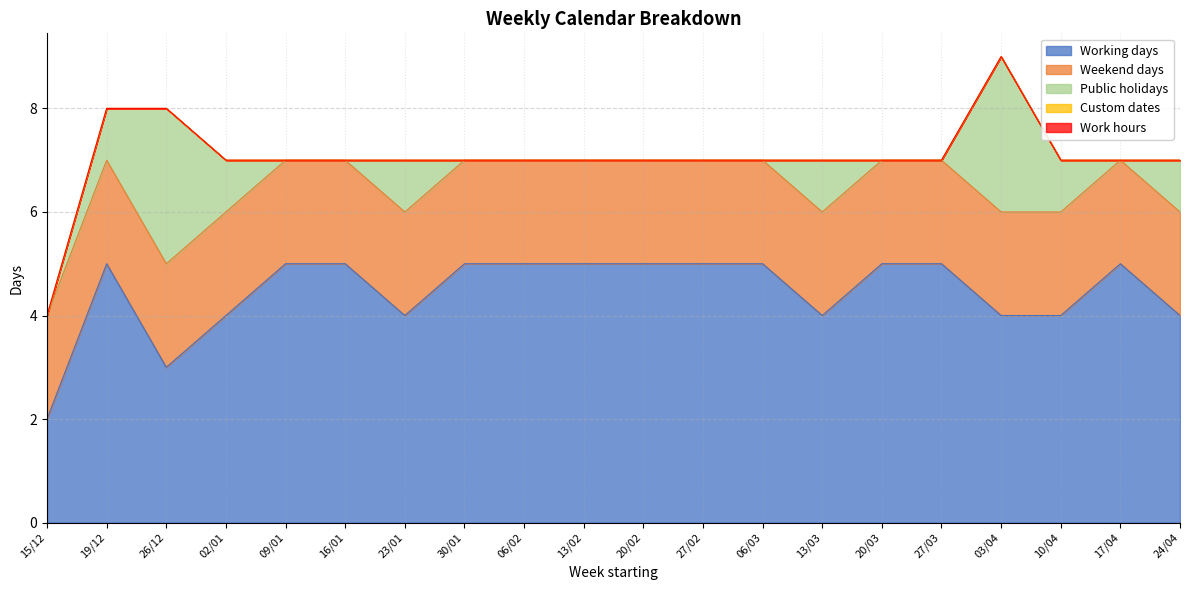

What is the minimum value for Working days?

2